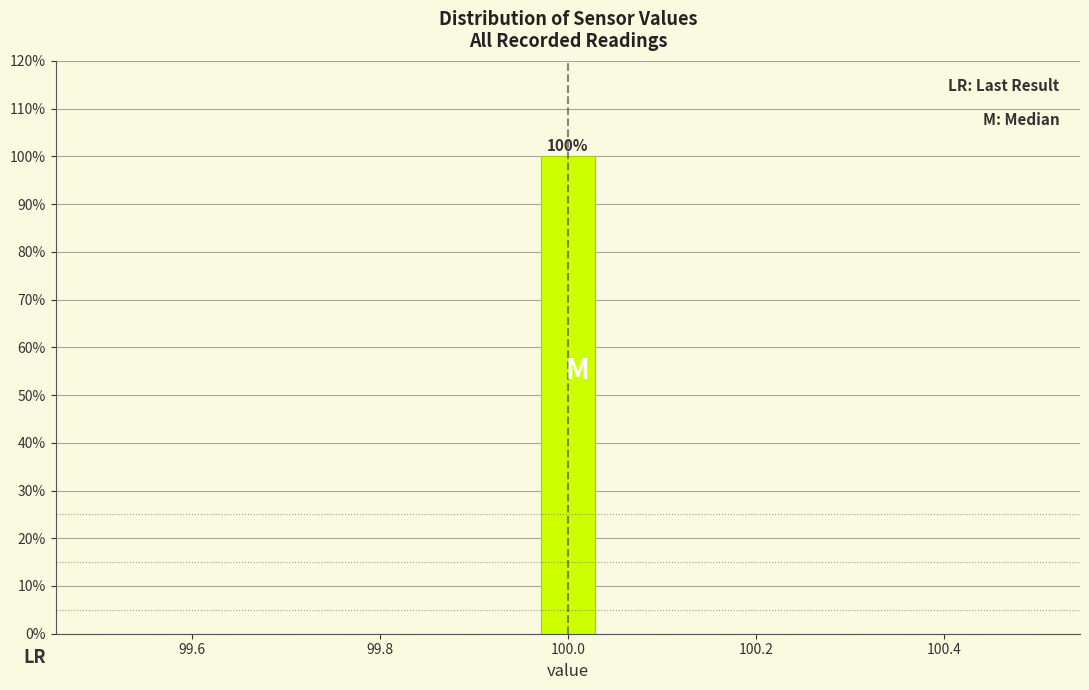

Read against the x-axis, roughly where is the centre of the tallest bar?

100.00